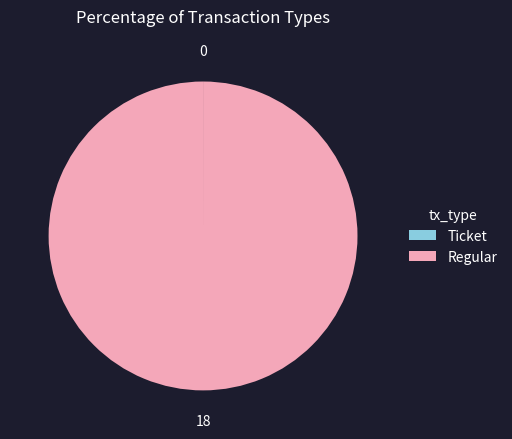

Which category has the biggest portion of the pie?

Regular